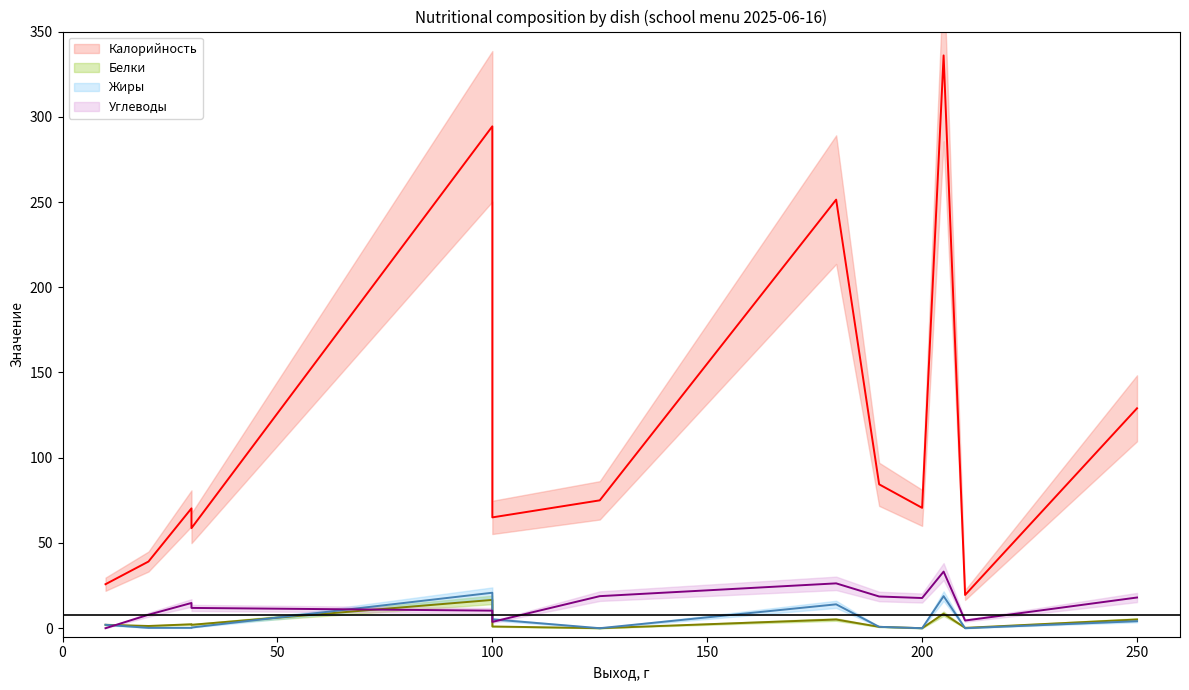

At which category does x reach its first local peak?

Белки